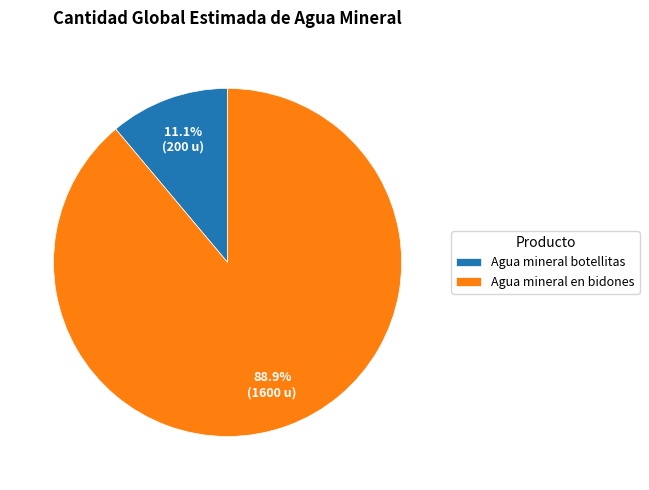

What is the majority slice?

Agua mineral en bidones